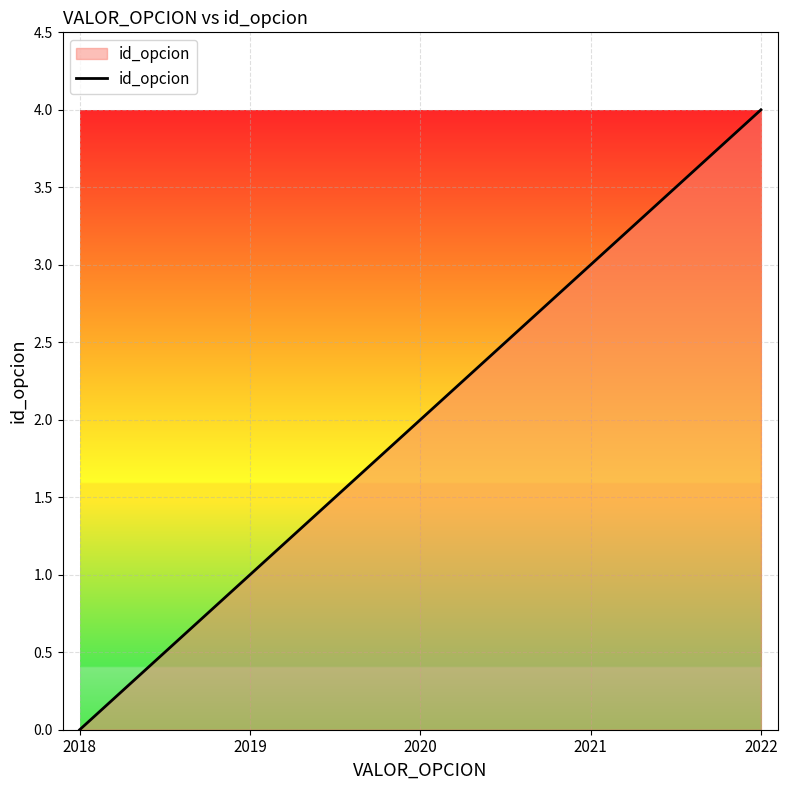

How many values are below 2?

2